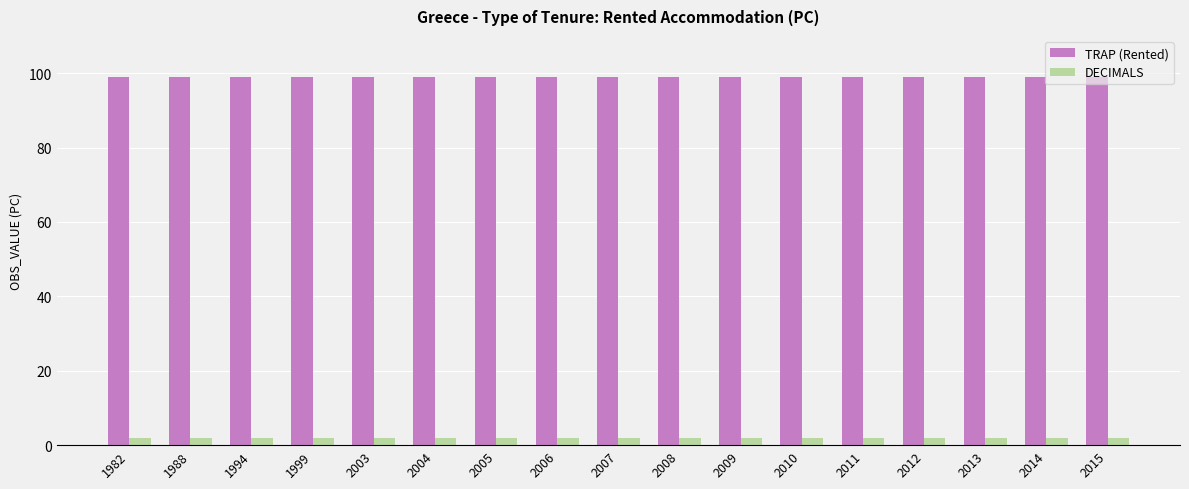

Reading left to right, transcribe all the data shown in this chart.

TRAP (Rented): 1982=99	1988=99	1994=99	1999=99	2003=99	2004=99	2005=99	2006=99	2007=99	2008=99	2009=99	2010=99	2011=99	2012=99	2013=99	2014=99	2015=99
DECIMALS: 1982=2	1988=2	1994=2	1999=2	2003=2	2004=2	2005=2	2006=2	2007=2	2008=2	2009=2	2010=2	2011=2	2012=2	2013=2	2014=2	2015=2